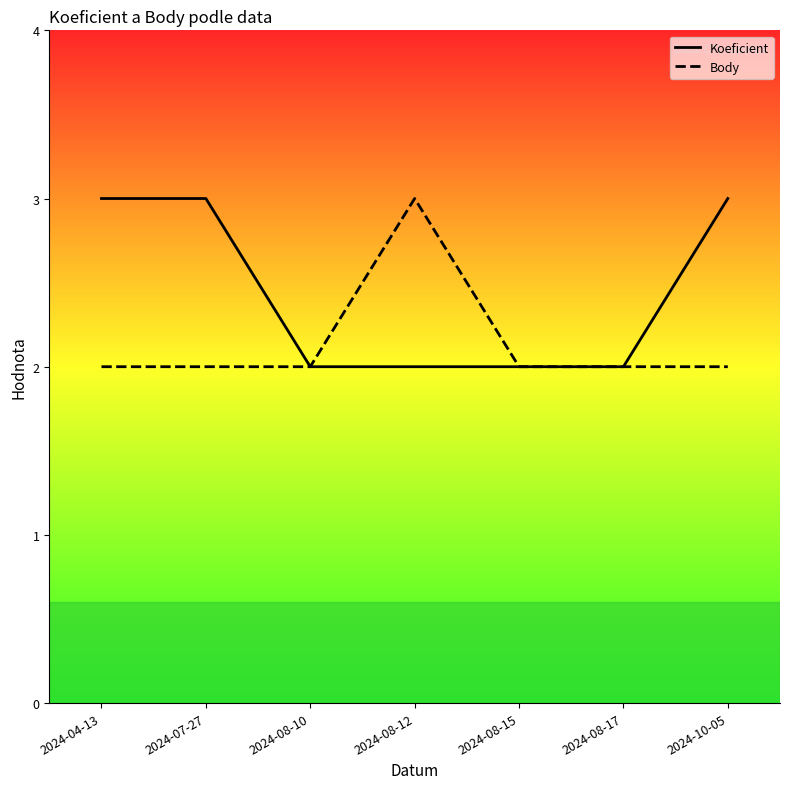

Reading left to right, transcribe all the data shown in this chart.

Koeficient: 3	3	2	2	2	2	3
Body: 2	2	2	3	2	2	2